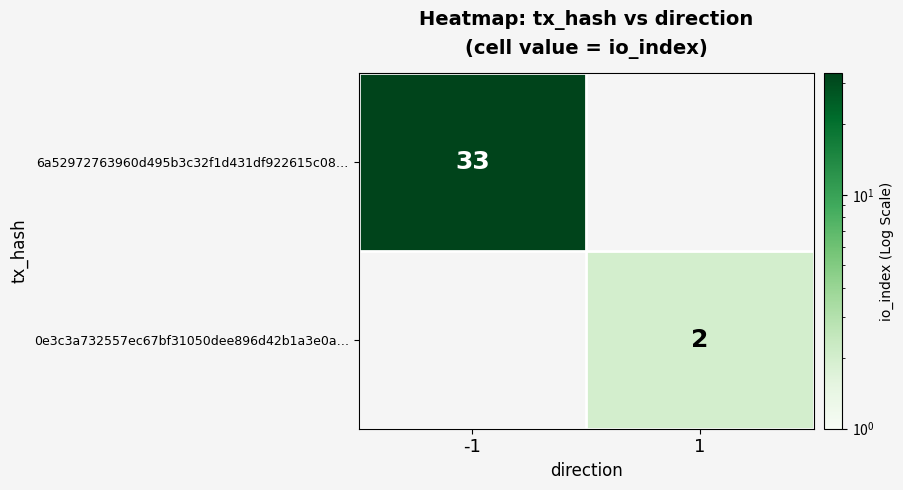

The 6a52972763960d495b3c32f1d431df922615c08… series shows 55 at -1. True or false?

False